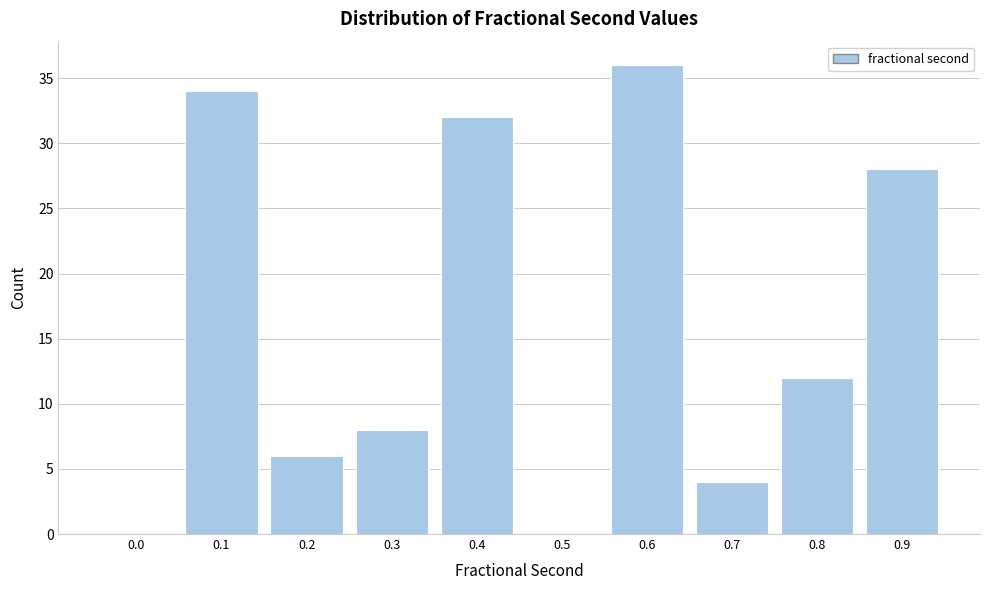

Reading right to left, extract all data points from this chart.

0.9=28	0.8=12	0.7=4	0.6=36	0.5=0	0.4=32	0.3=8	0.2=6	0.1=34	0.0=0